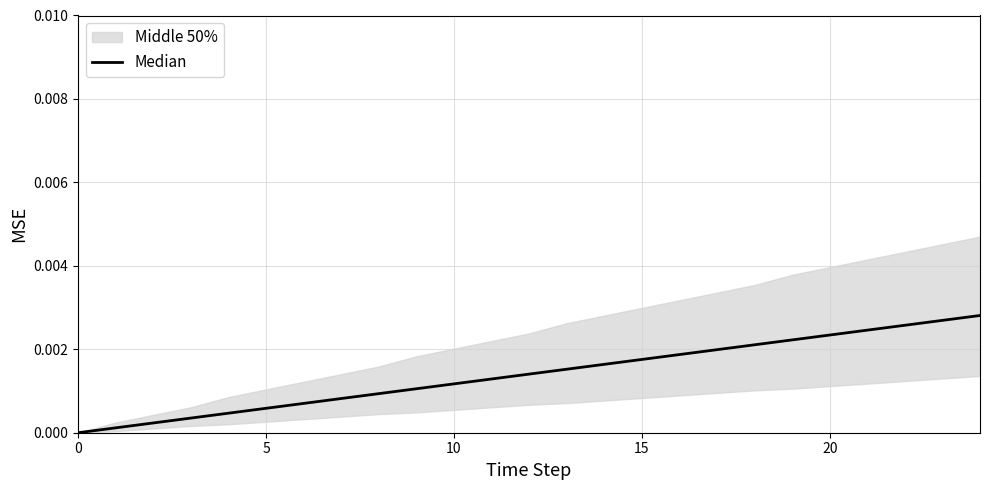

True or false: the data has more than 1 interior local peaks.

False